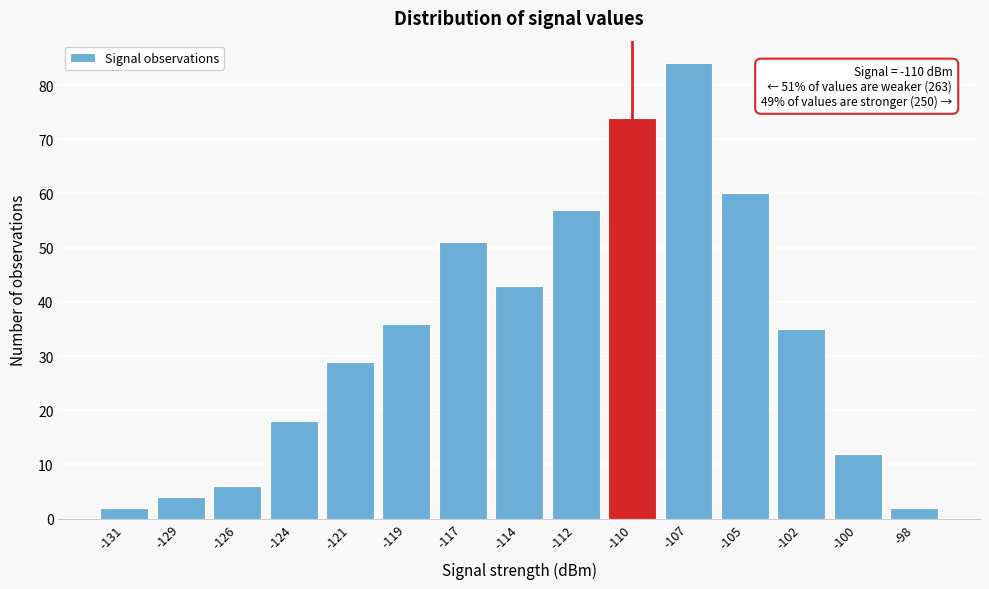

Reading left to right, extract all data points from this chart.

2	4	6	18	29	36	51	43	57	74	84	60	35	12	2